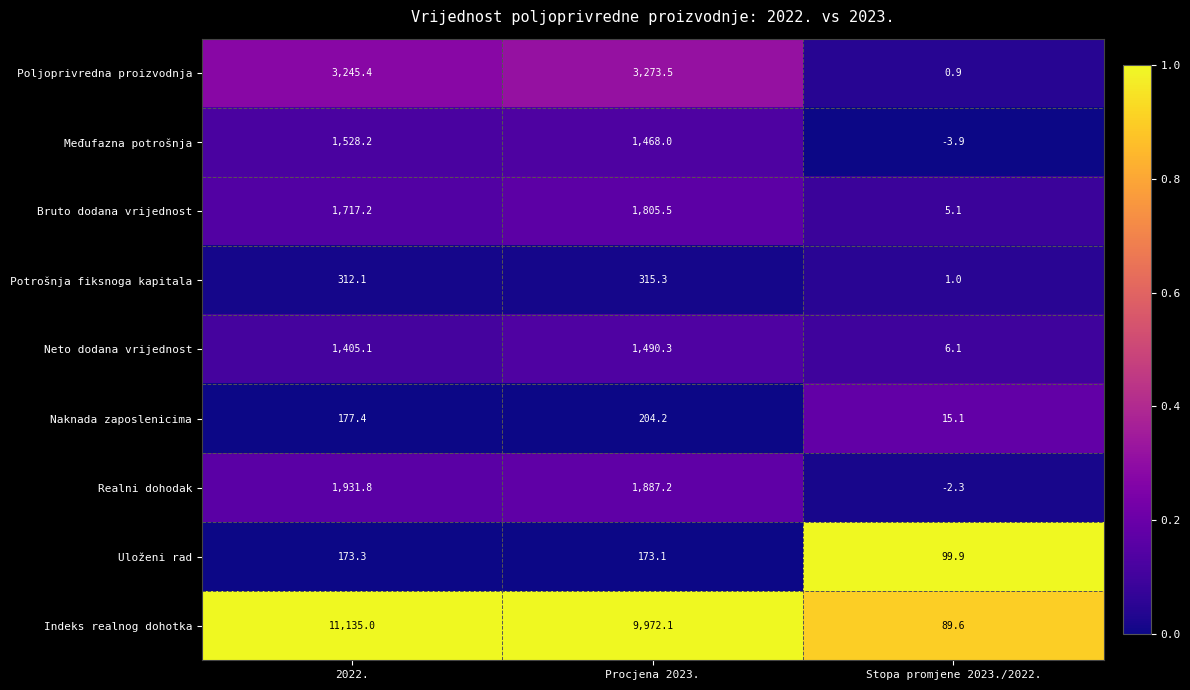

The Bruto dodana vrijednost series shows 1717.2 at 2022.. True or false?

True